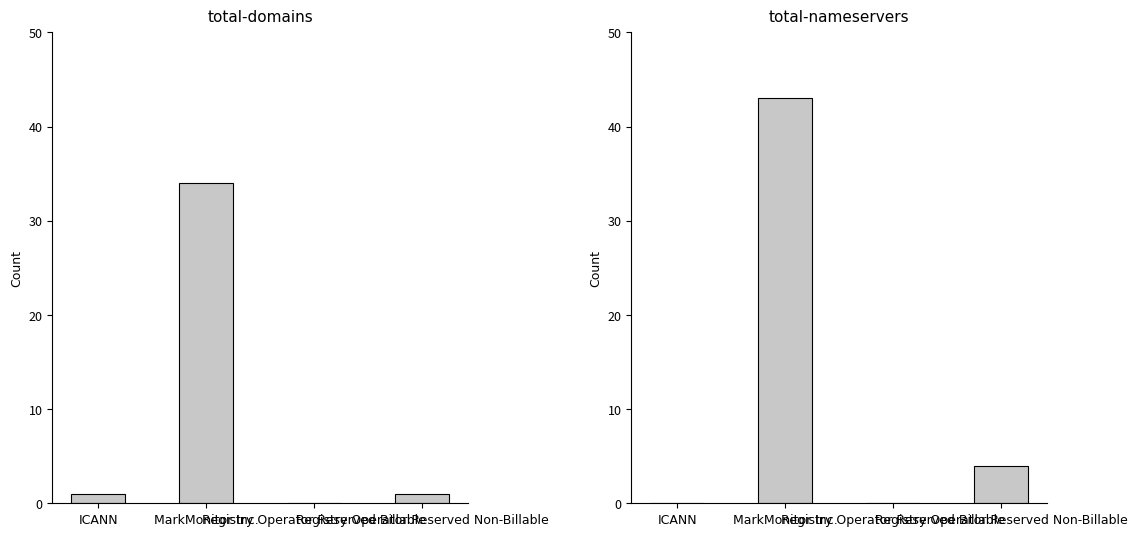

Are the bars horizontal?

No